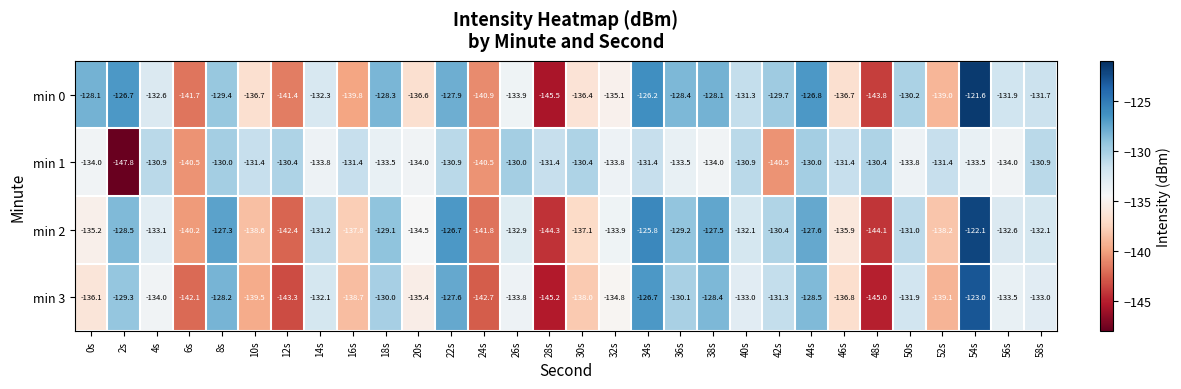

What is the difference between the maximum and minimum values in the min 1 series?

17.8